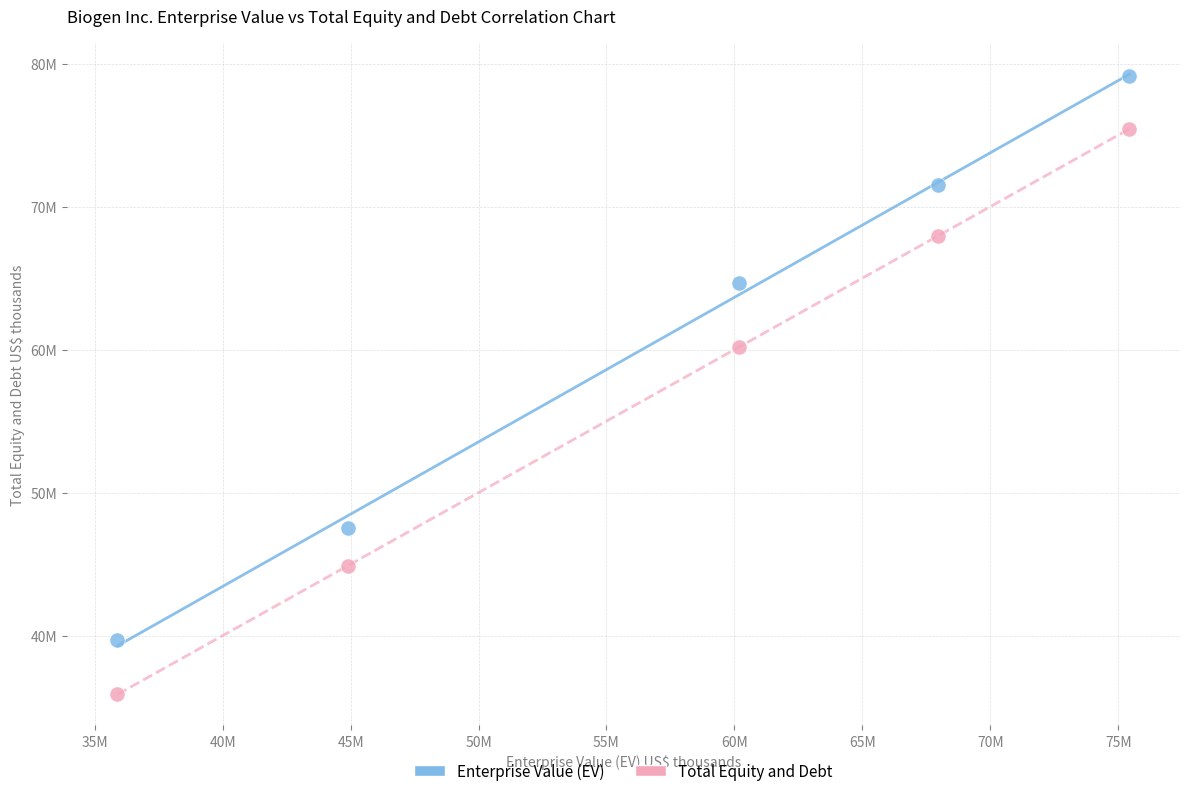

Which series has the largest Y range (max minus min)?

Total Equity and Debt